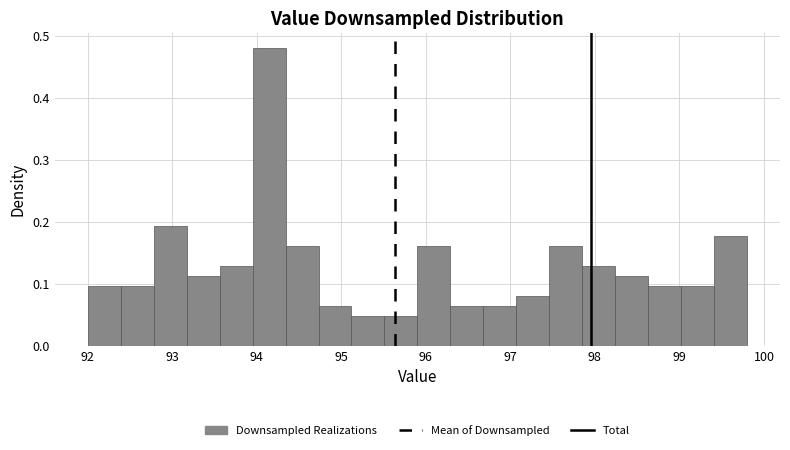

Read against the x-axis, roughly where is the centre of the tallest bar?

94.1